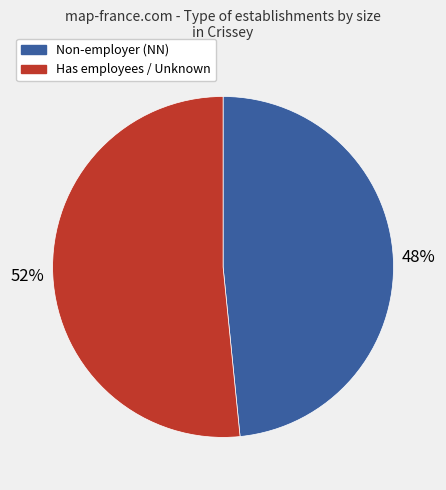

To the nearest percent, what is the average slice percentage?

50%